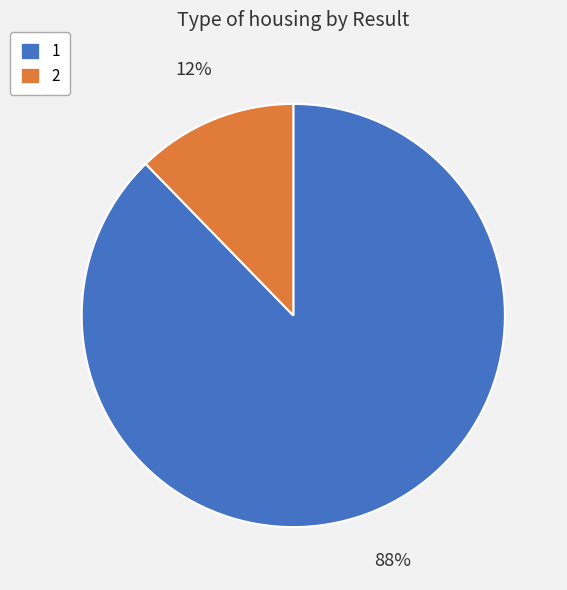

Is it true that 1 is 88% of the pie?

True